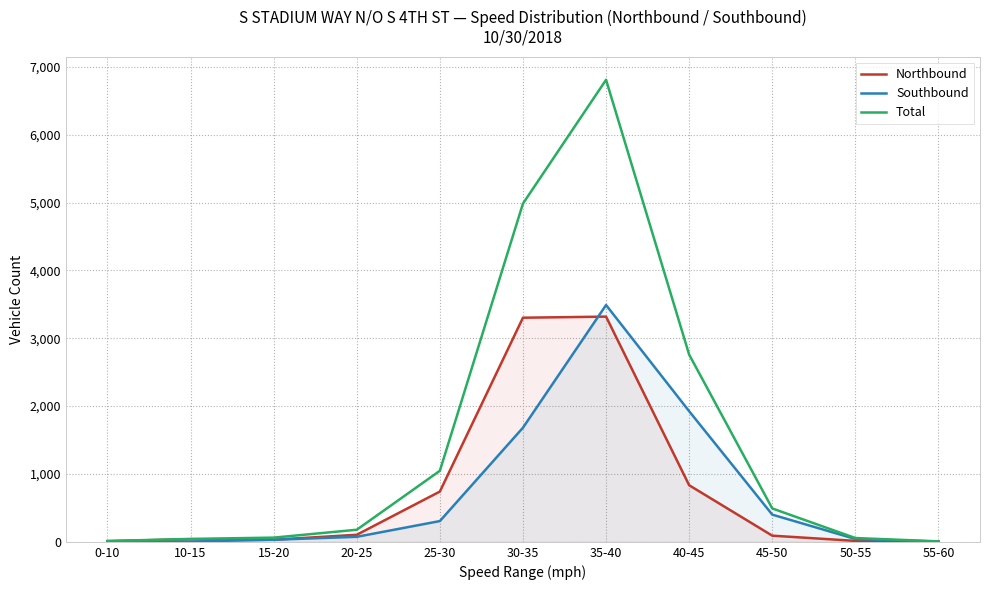

True or false: Southbound has a value of 5 at 55-60.

False